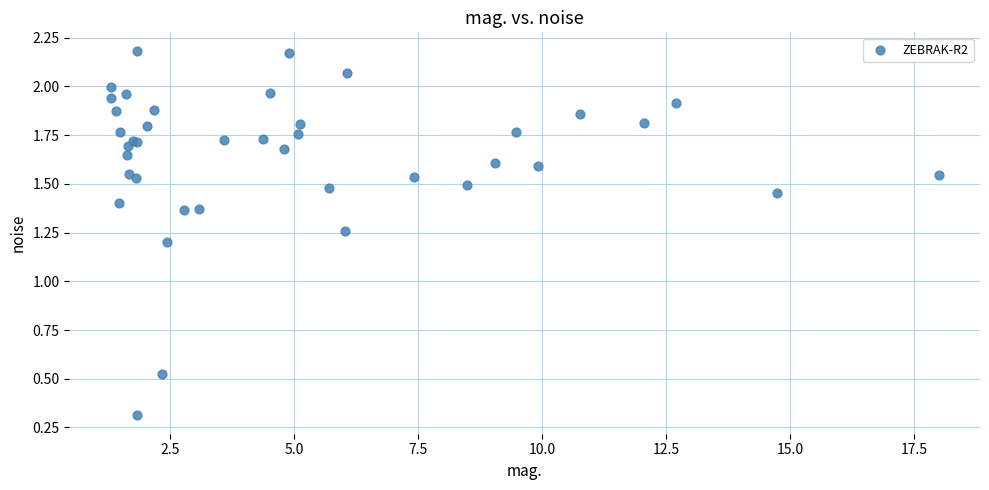

What Y value in the scatter plot is closest to 1?

1.2